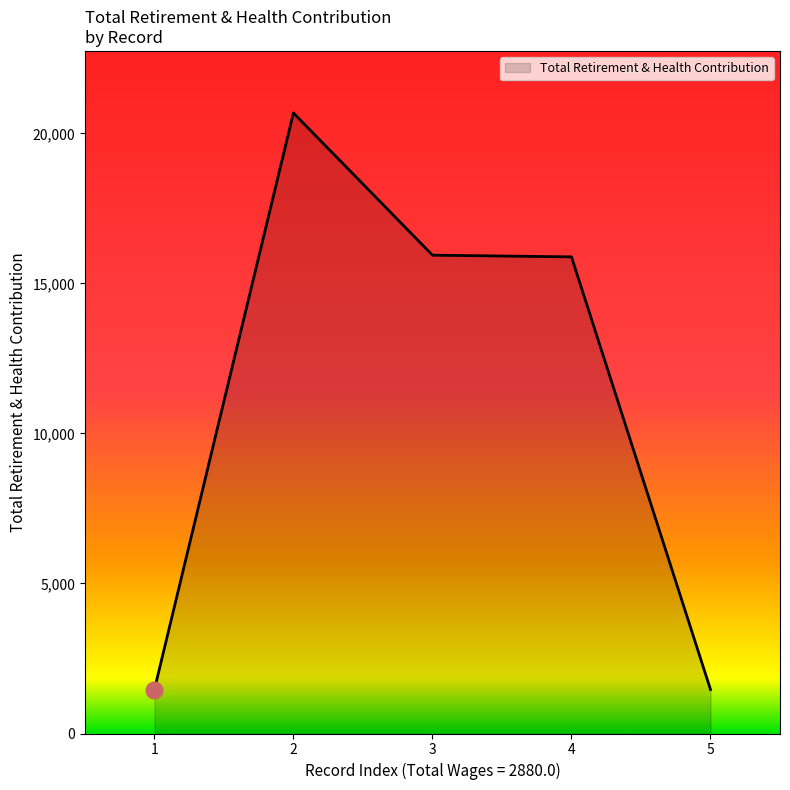

Does the chart display data point markers on the line(s)?

No